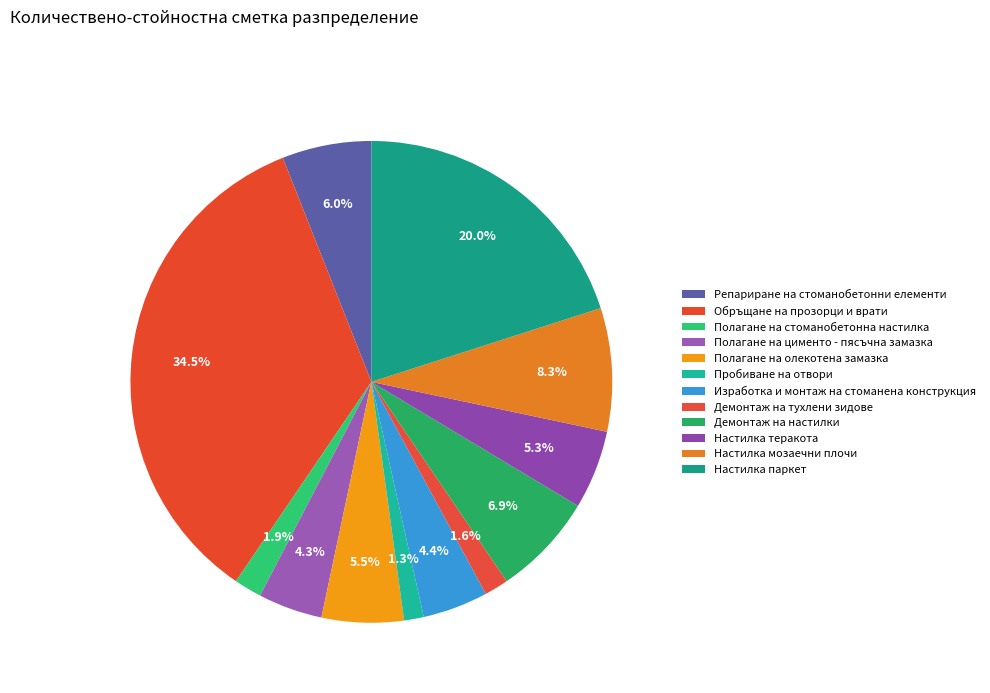

Rank the categories by value from highest to lowest.

Обръщане на прозорци и врати, Настилка паркет, Настилка мозаечни плочи, Демонтаж на настилки, Репариране на стоманобетонни елементи, Полагане на олекотена замазка, Настилка теракота, Изработка и монтаж на стоманена конструкция, Полагане на цименто - пясъчна замазка, Полагане на стоманобетонна настилка, Демонтаж на тухлени зидове, Пробиване на отвори